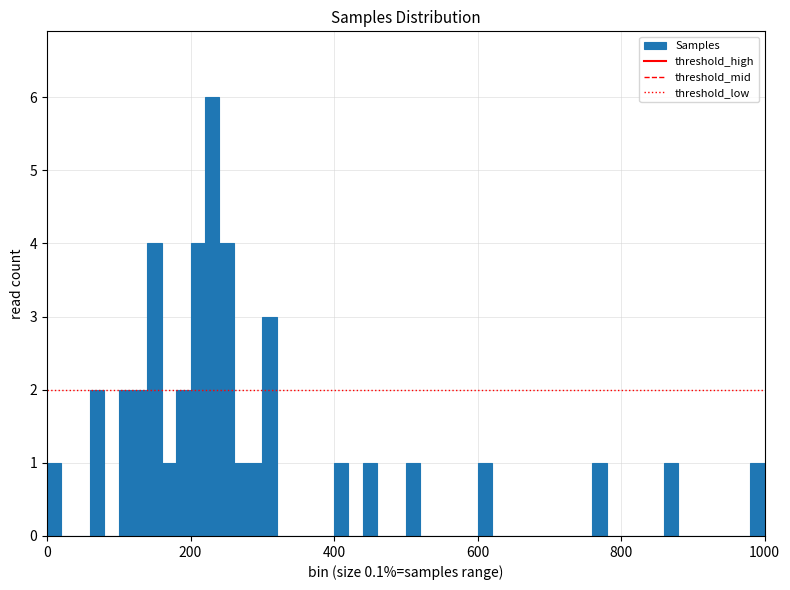

Read against the x-axis, roughly where is the centre of the tallest bar?

240